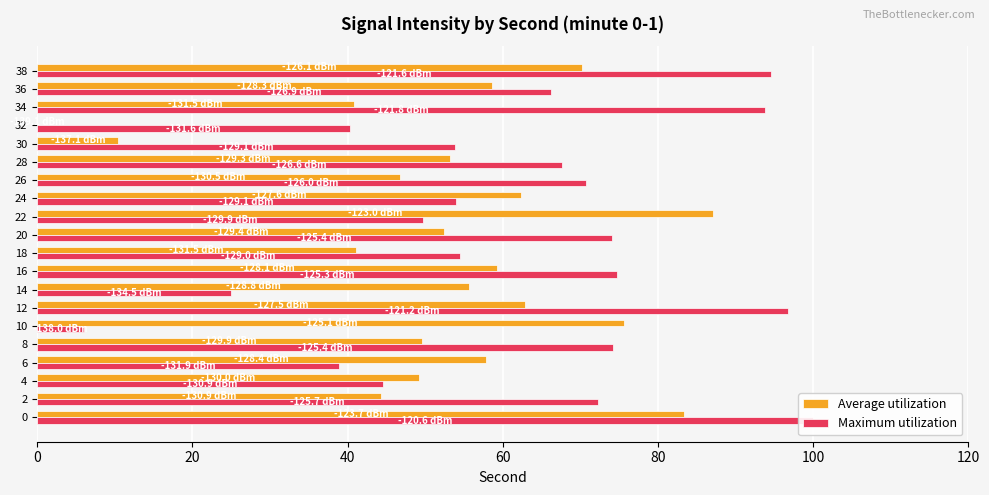

What are all the series names shown in the legend?

Average utilization, Maximum utilization